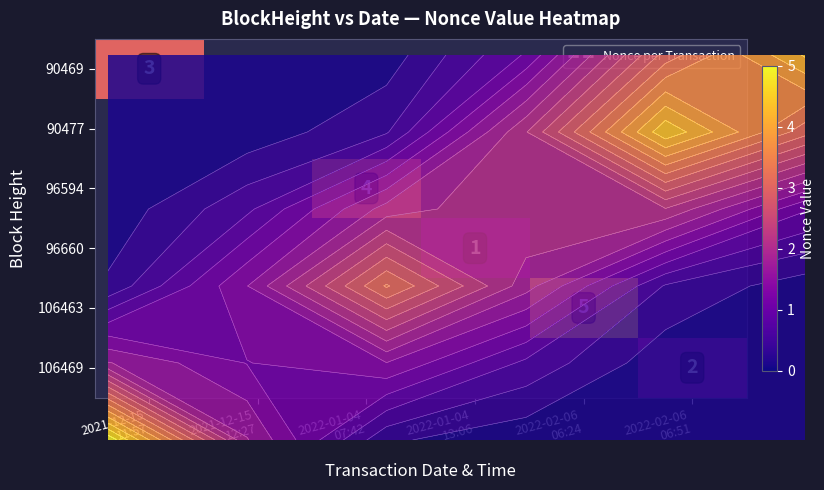

Which category has the lowest value in the 106469 series?

2021-12-15 11:57